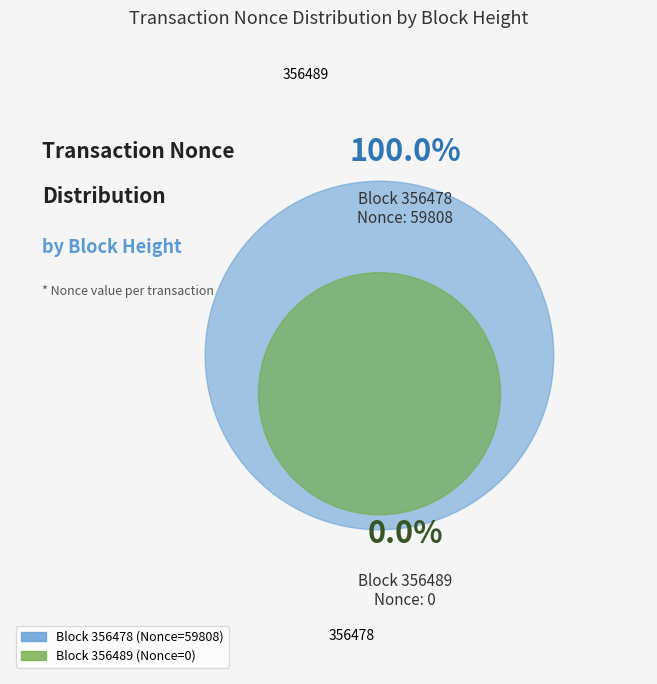

How many slices are in this pie chart?

2